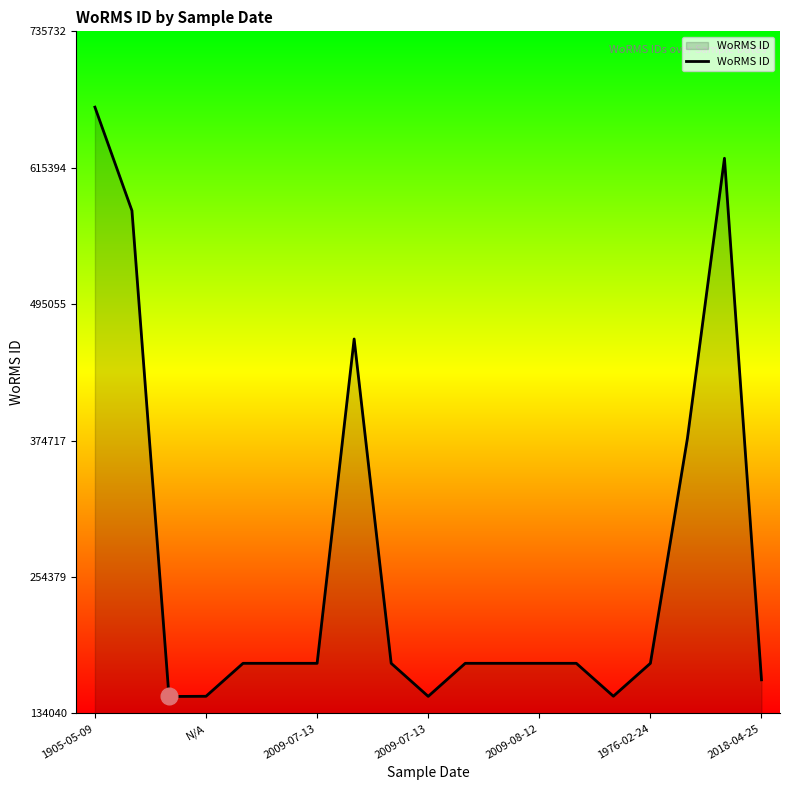

What is the maximum value shown in the chart?

668848